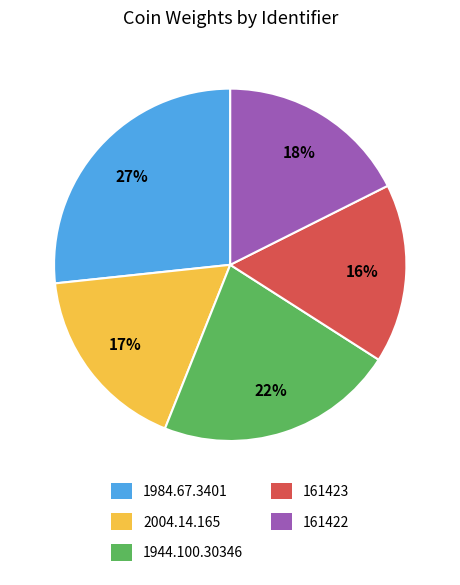

Combined, do 2004.14.165 and 1944.100.30346 account for over 50%?

No